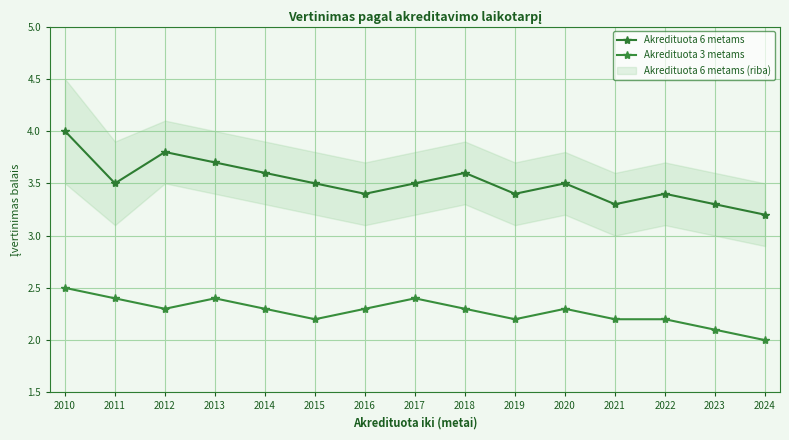

What is the difference between the Akredituota 3 metams values at 2010 and 2012?

0.2